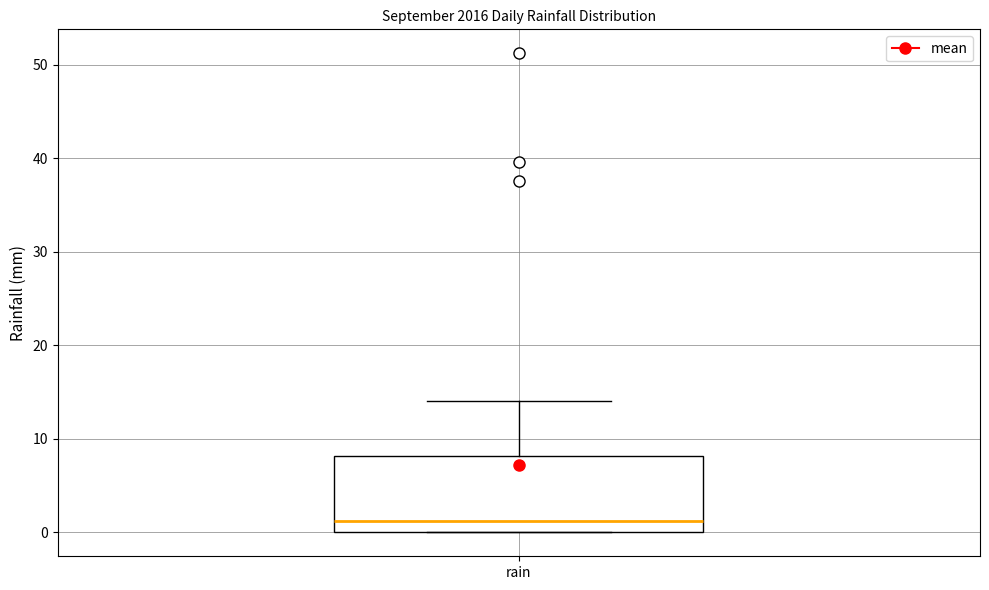

Transcribe this box plot: give where the median line is, the range the box spans, and where the two whiskers end, as read against the y-axis. The values are not printed on the chart, so give them approximately, as read against the axis.

median 1, box 0 to 8, whiskers 0 to 14